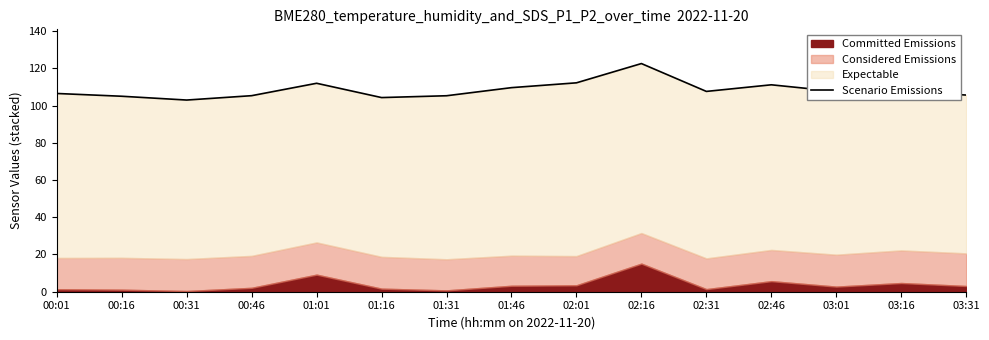

Is it true that the value at 03:01 is 51.0?

False